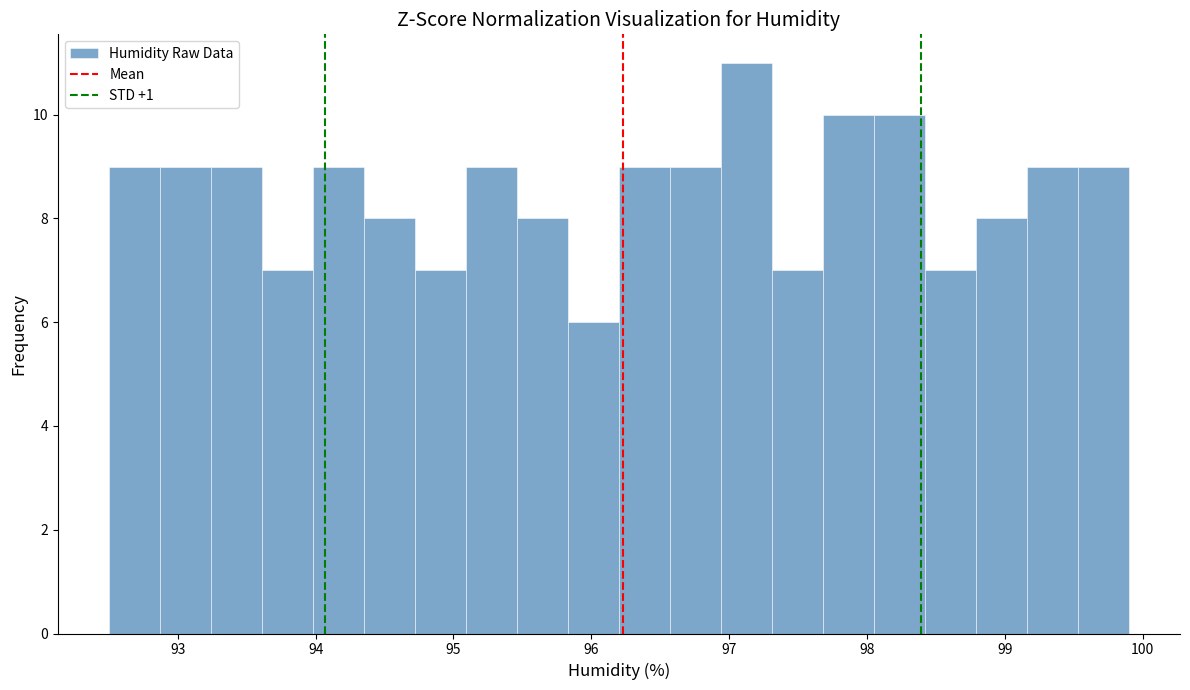

Around what value on the x-axis is the tallest bar? Give the approximate position of its centre, as read against the axis.

97.1